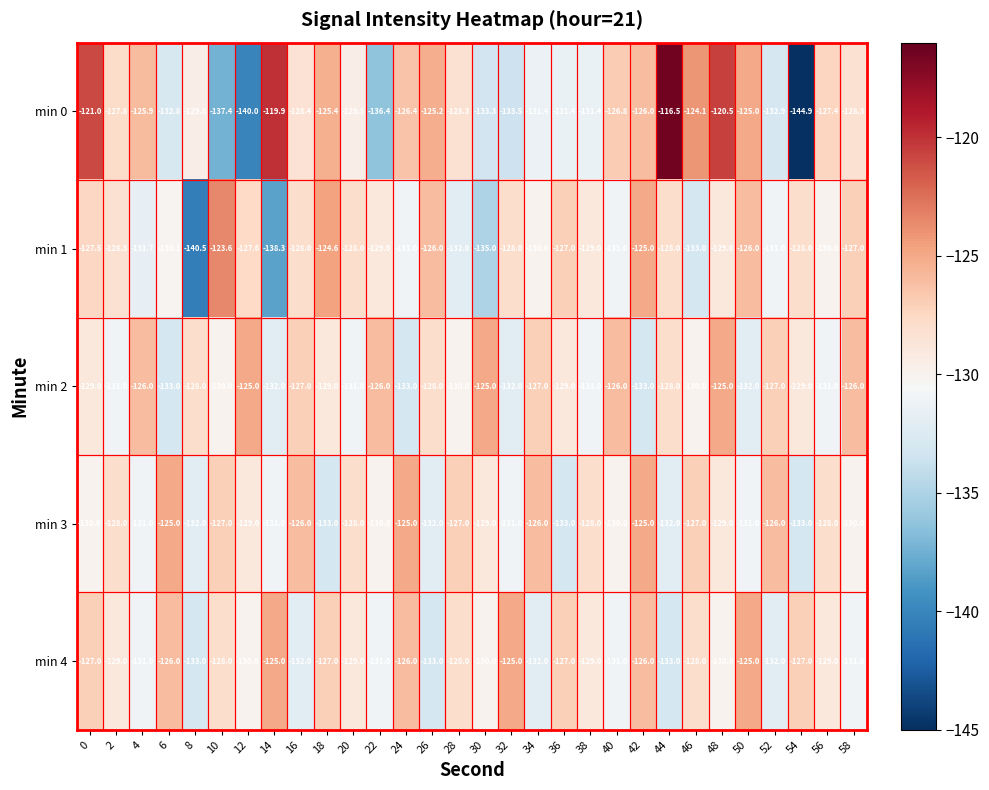

At which category is the sum across all series the highest?

48